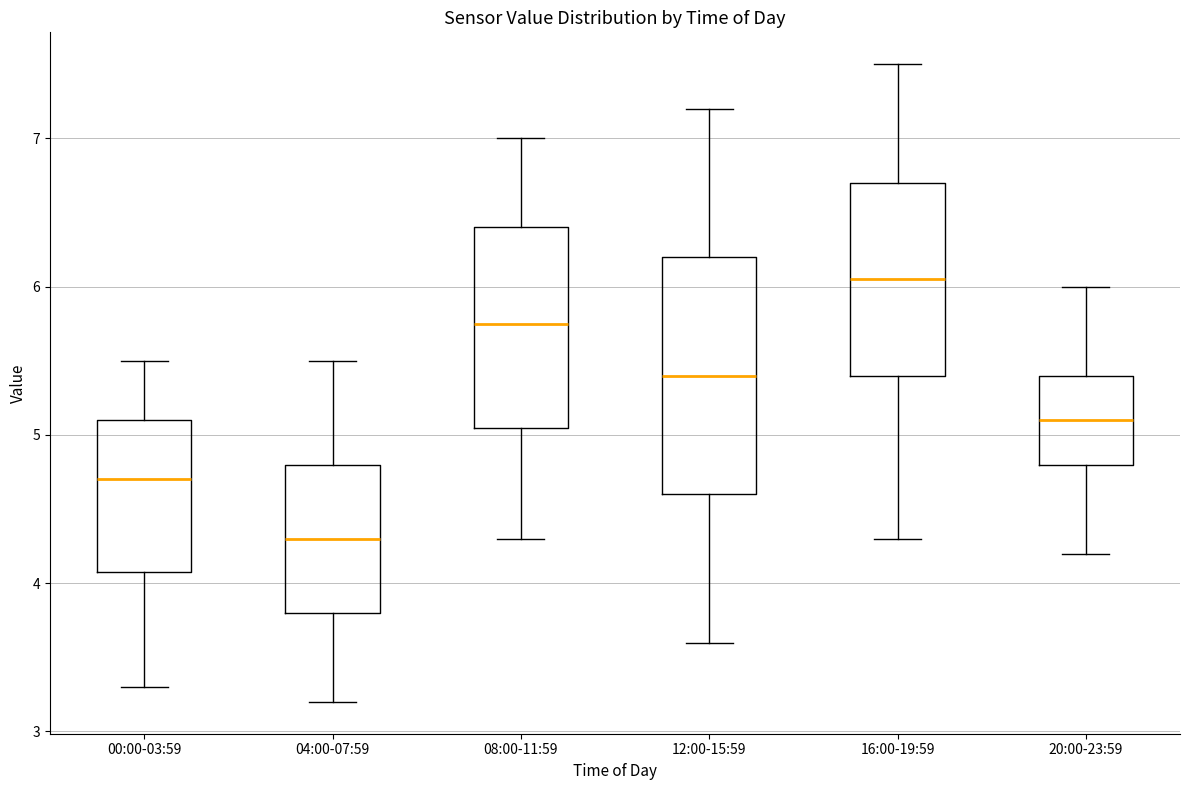

Which box's median line is the highest?

16:00-19:59